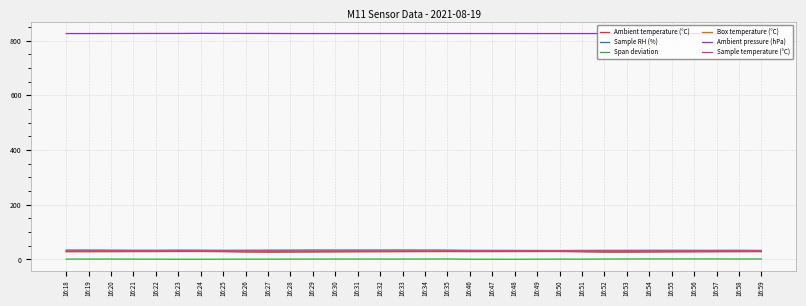

True or false: Ambient pressure (hPa) and Sample temperature (°C) cross at least once.

False